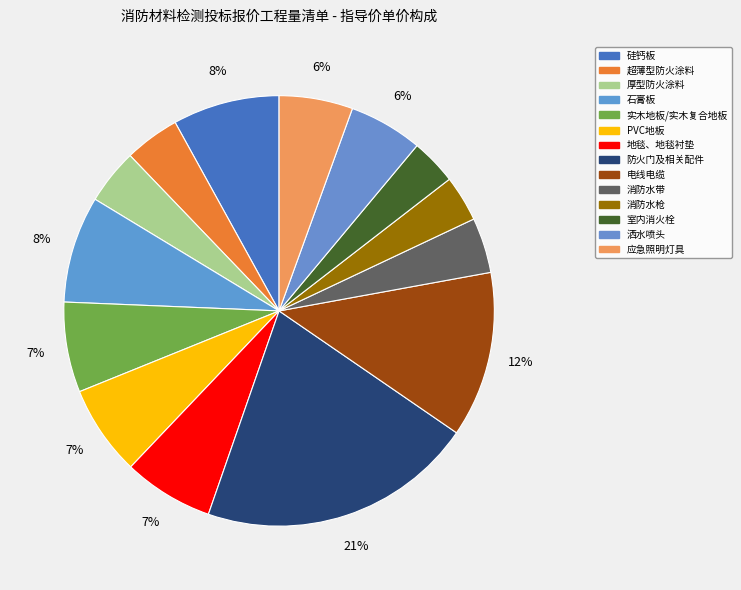

Count the number of slices in the pie.

14